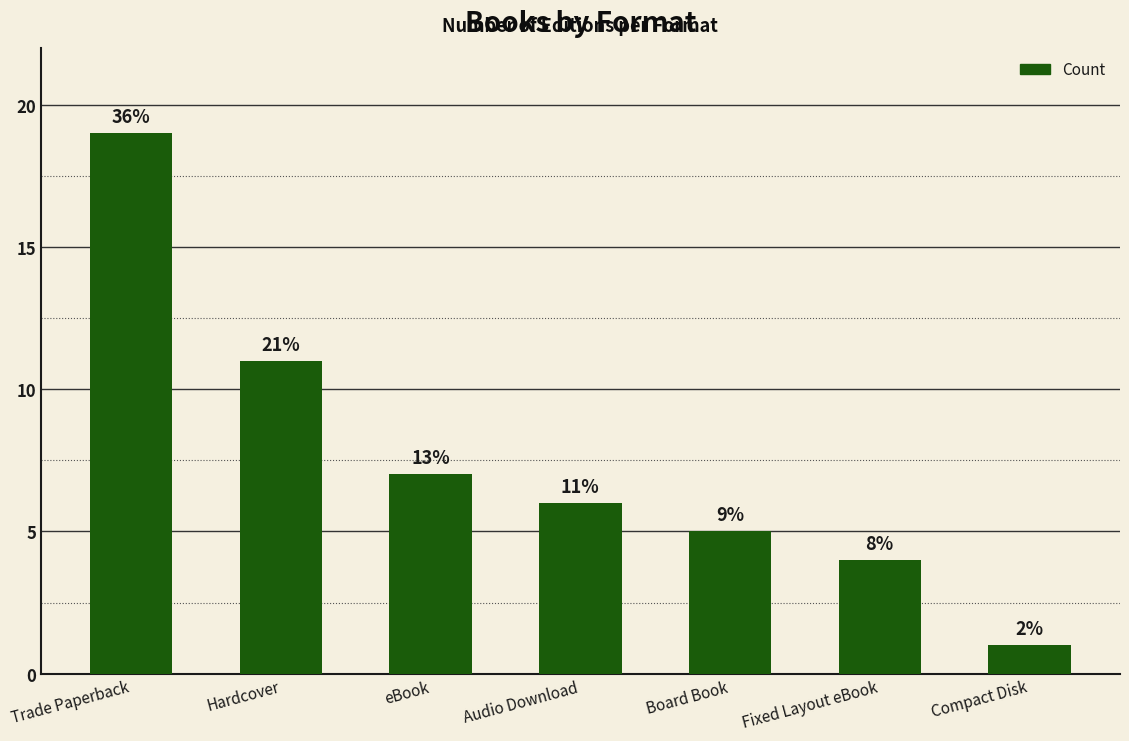

Does the chart contain any negative values?

No